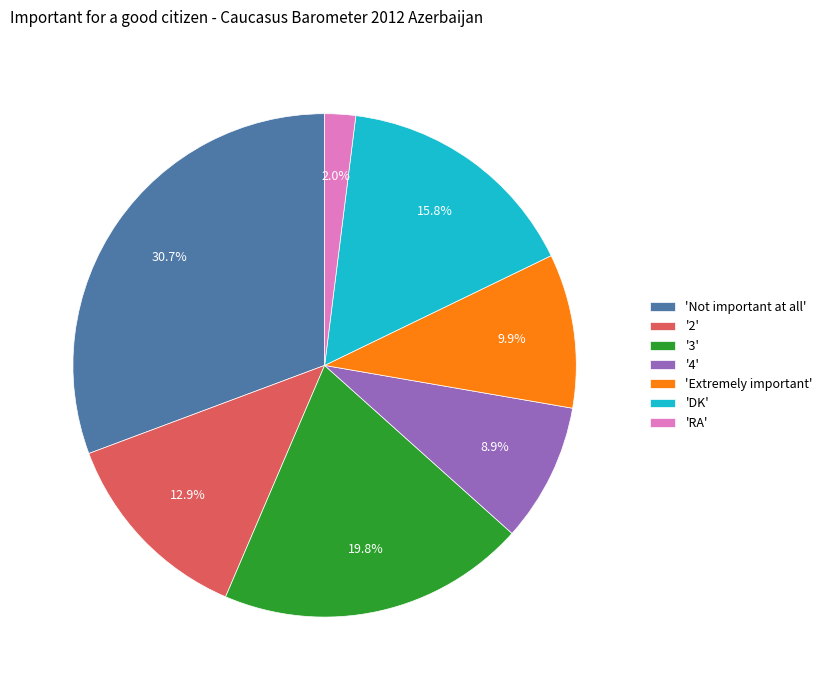

What percentage do 'Extremely important' and 'DK' together represent?

25.7%